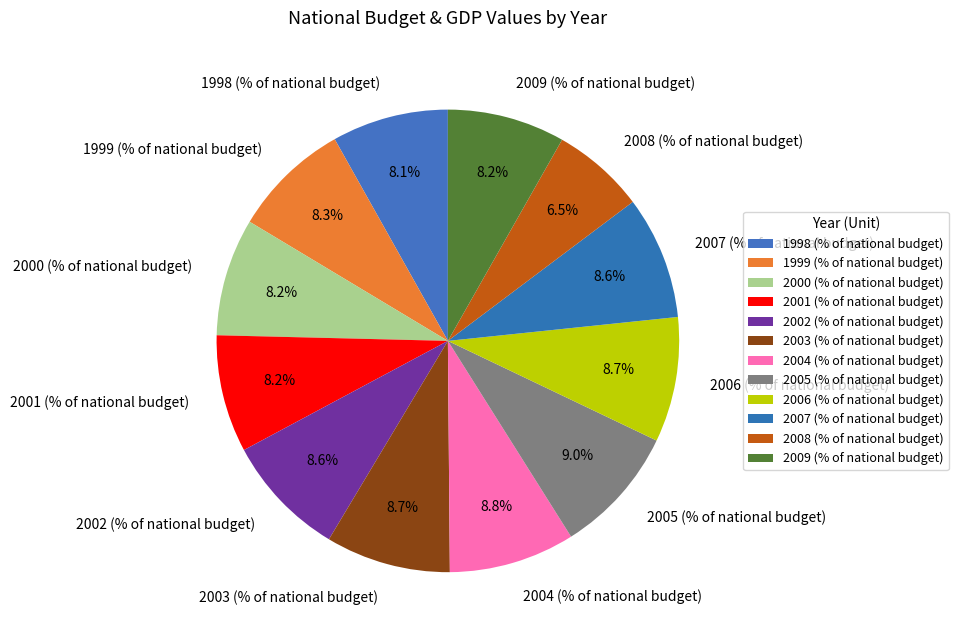

Which has a higher value, 2001 (% of national budget) or 2004 (% of national budget)?

2004 (% of national budget)